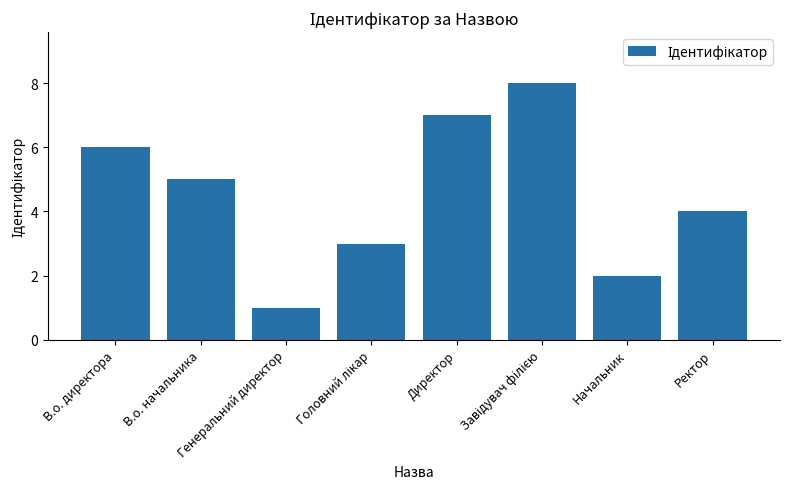

How many categories are shown in the chart?

8